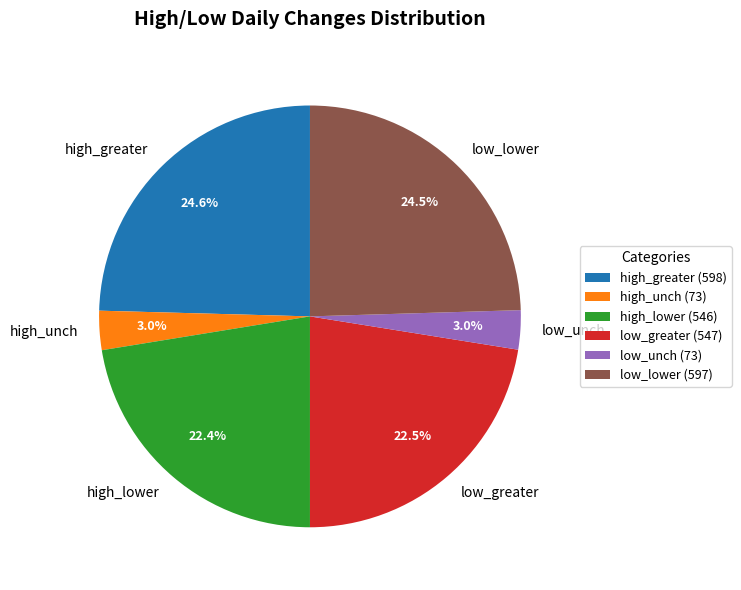

Which has a higher value, high_greater or high_lower?

high_greater